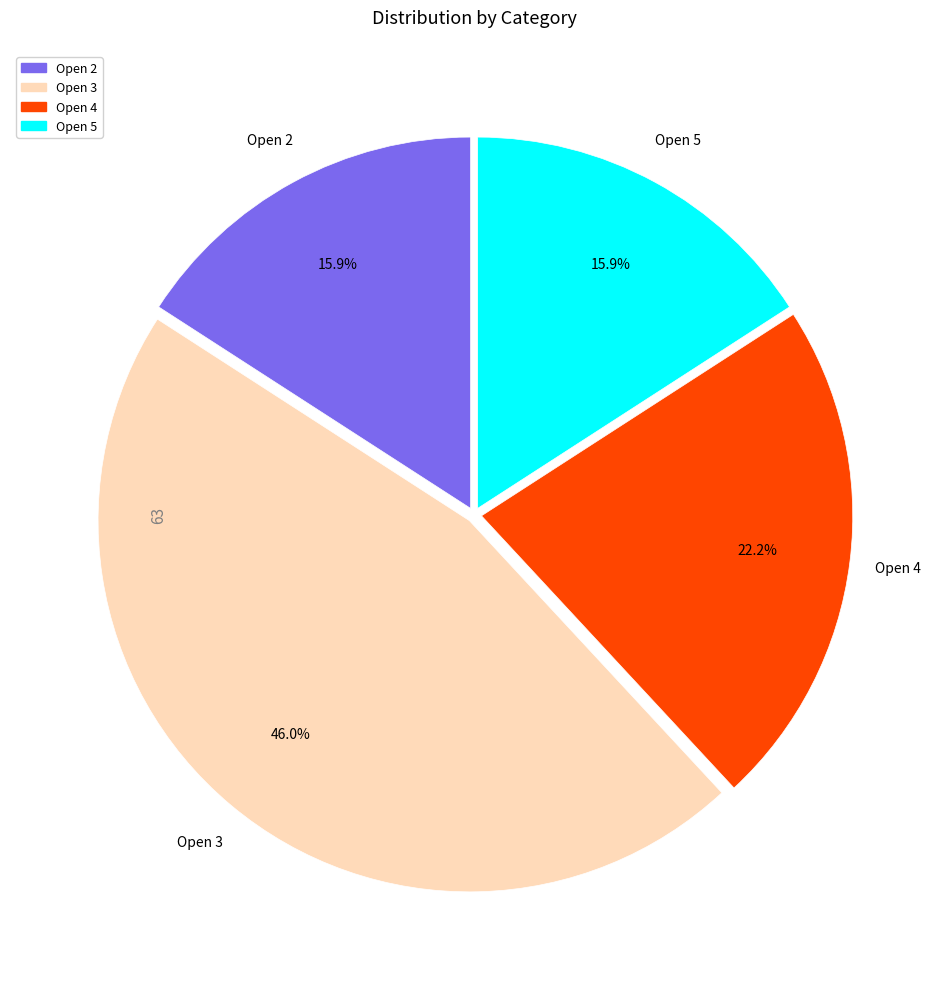

To the nearest percent, what is the difference between the largest and smallest slice percentages?

30%